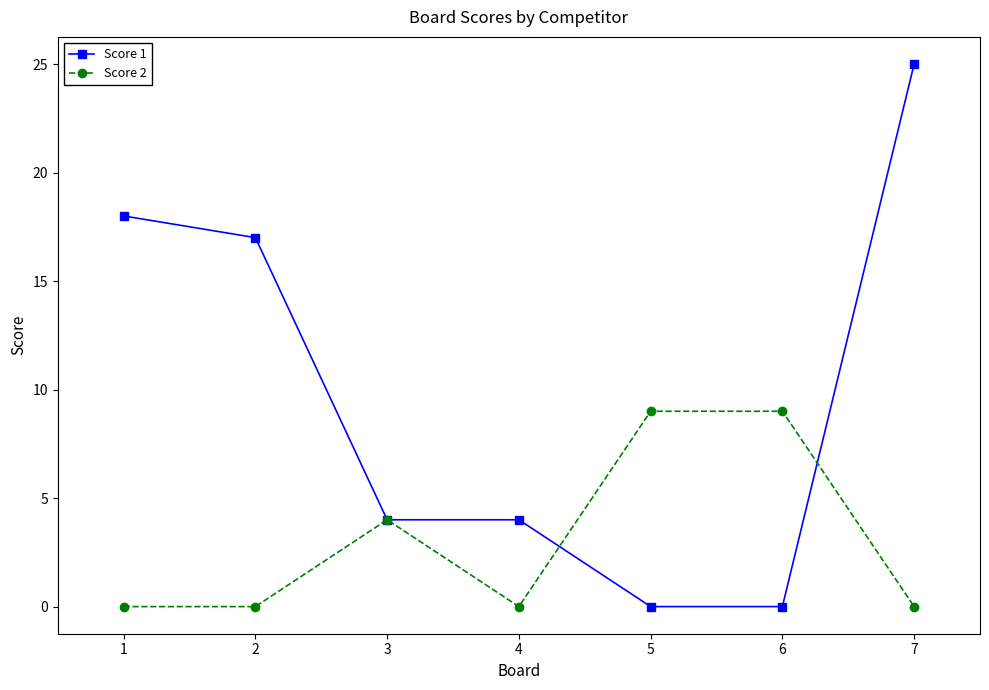

Reading left to right, transcribe all the data shown in this chart.

Score 1: 1=18	2=17	3=4	4=4	5=0	6=0	7=25
Score 2: 1=0	2=0	3=4	4=0	5=9	6=9	7=0